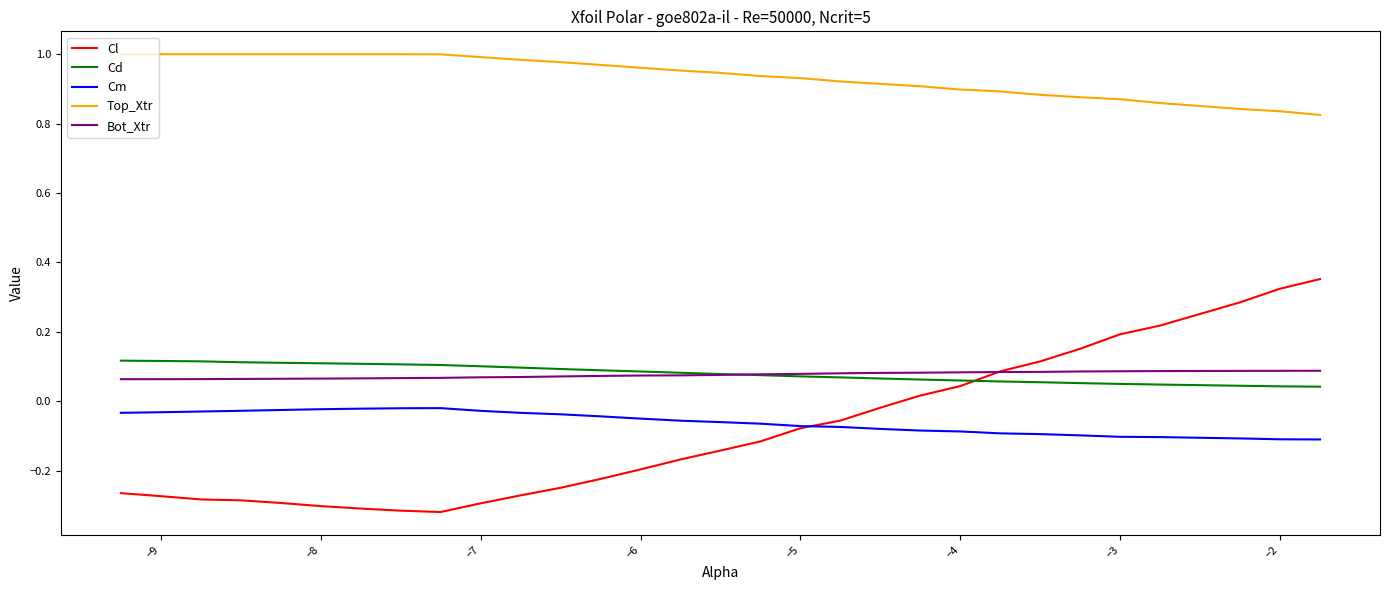

Which series has the largest total across all categories?

Top_Xtr